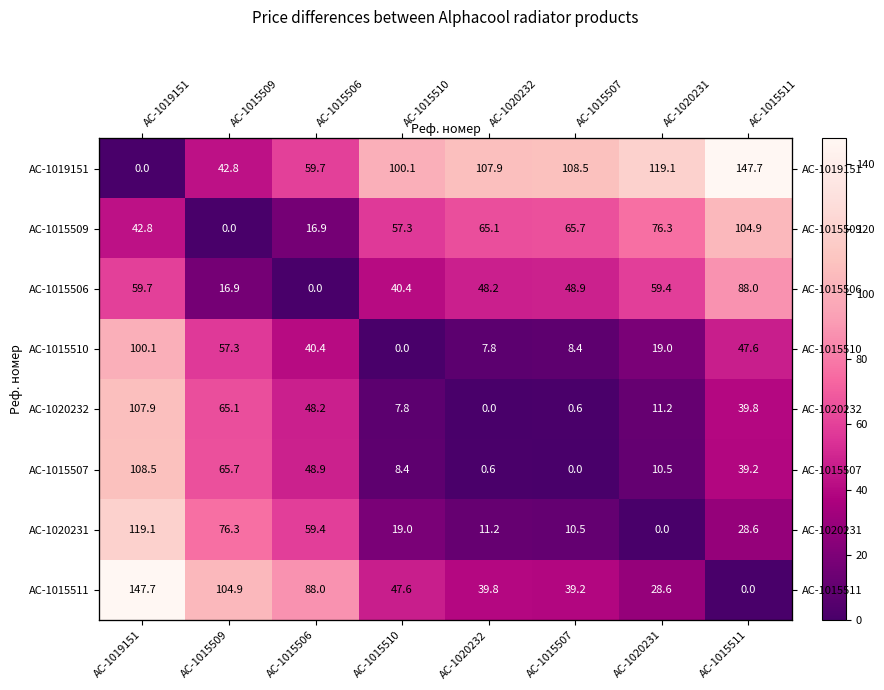

True or false: AC-1019151 has a value of 102.6 at AC-1015506.

False